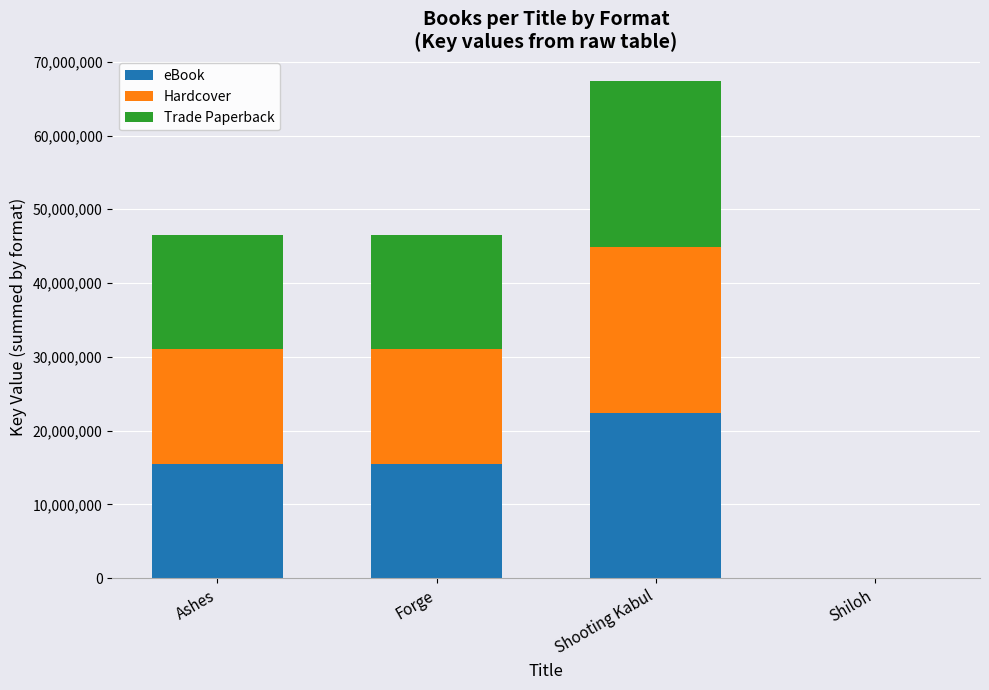

What value does the eBook series have at Forge?

15505953.7